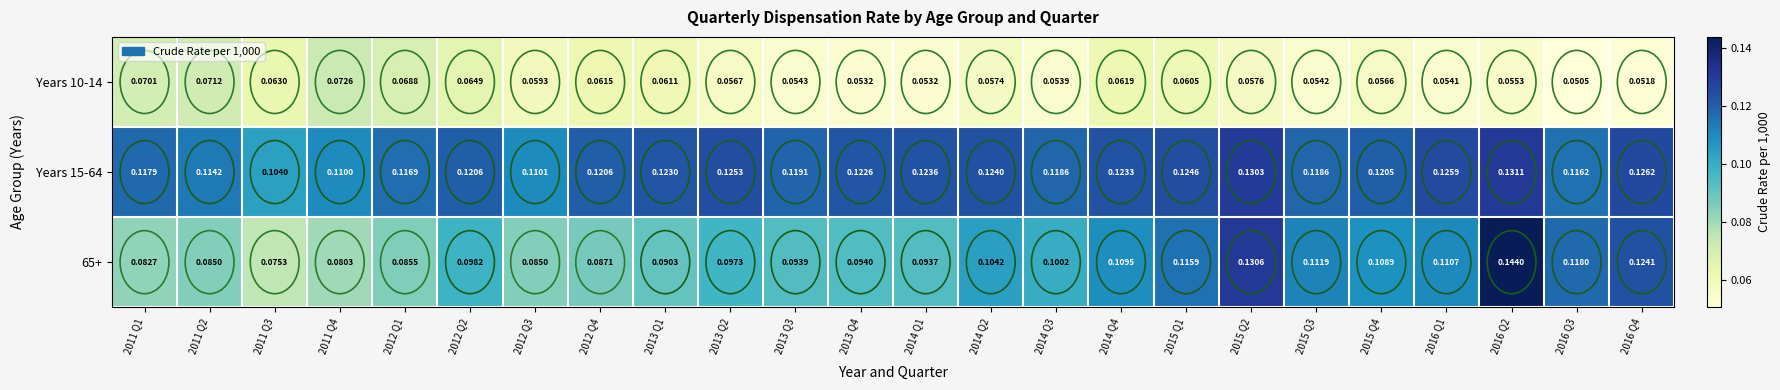

Which series has the largest total across all categories?

Years 15-64